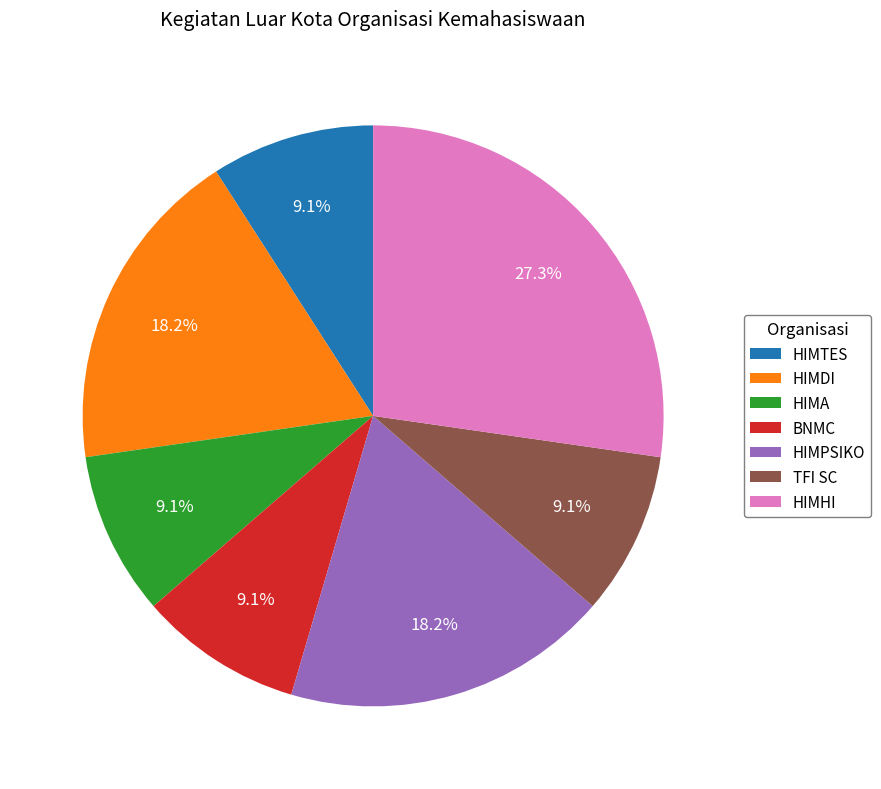

What is the largest slice in the pie chart?

HIMHI